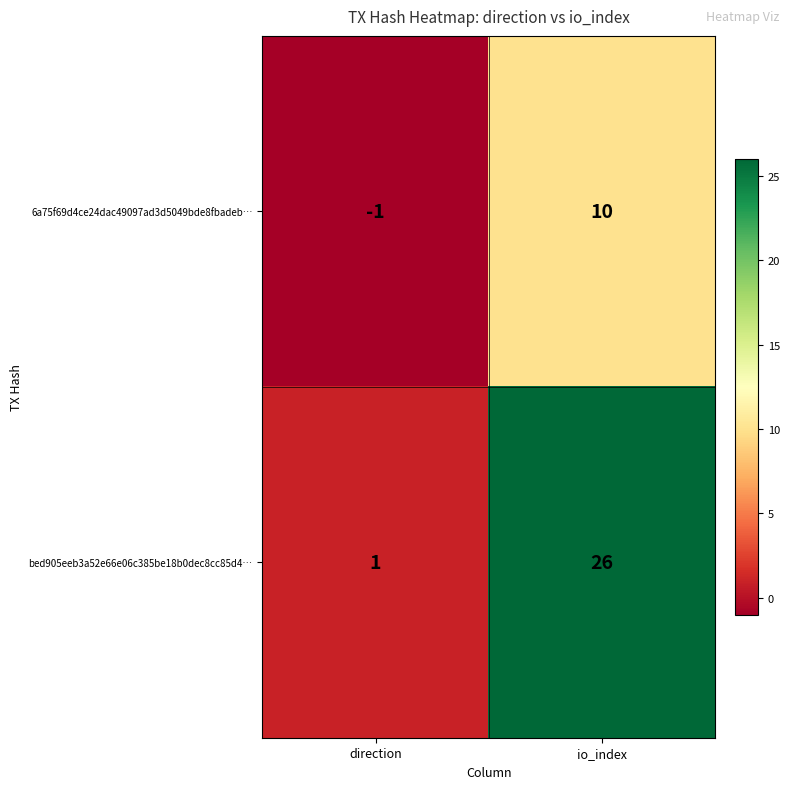

Where is bed905eeb3a52e66e06c385be18b0dec8cc85d4… nearest to the value 13?

direction